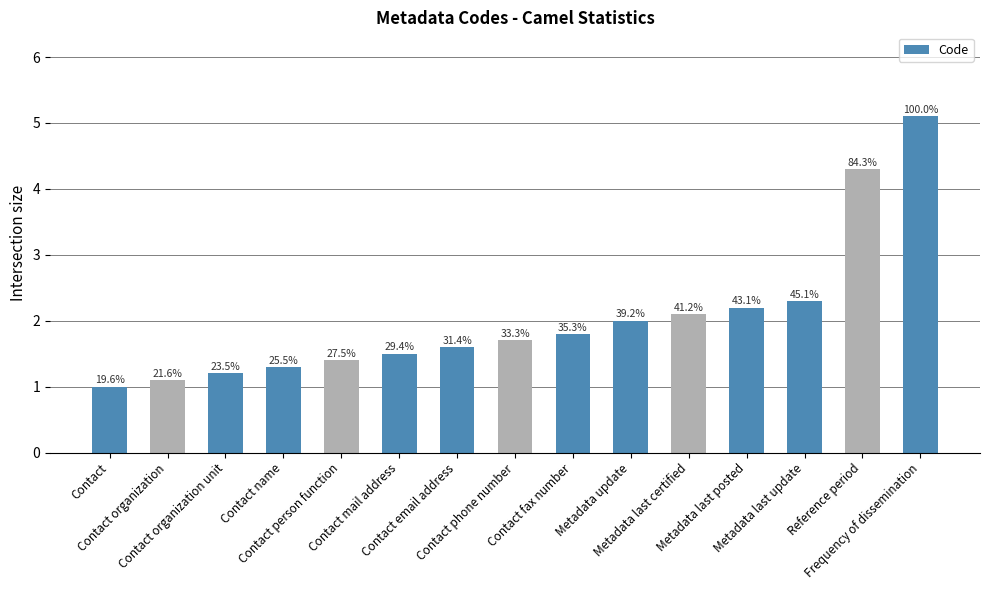

What is the difference between the second highest and second lowest values?

3.2